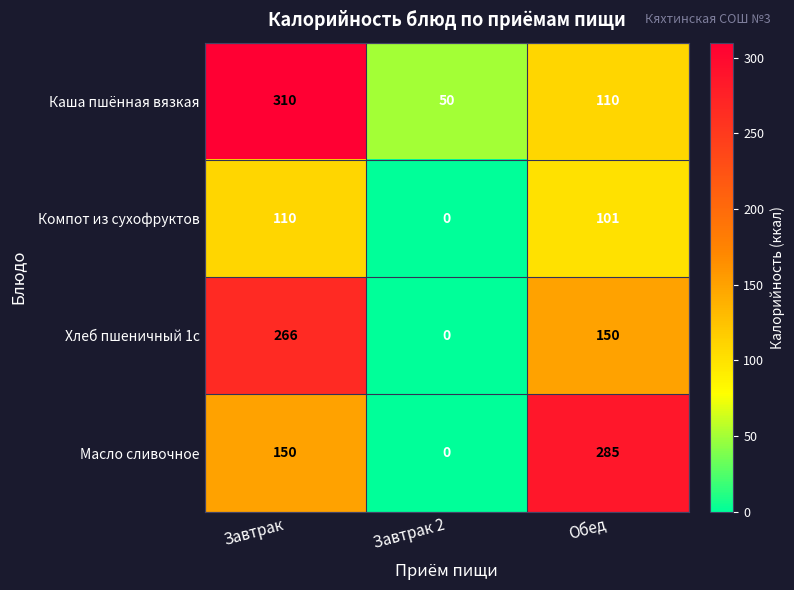

What is the average value of the Компот из сухофруктов series?

70